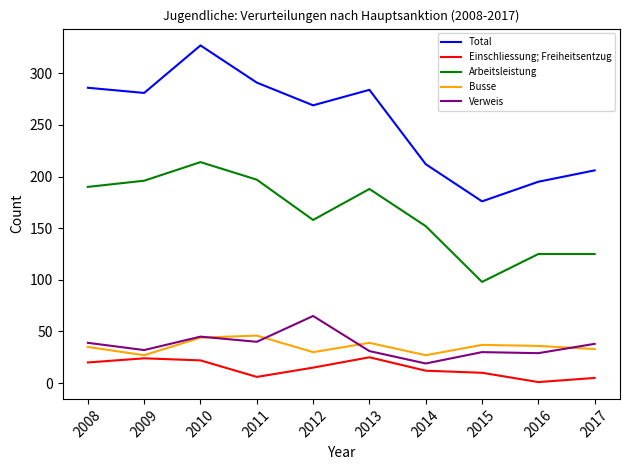

Which label corresponds to the largest value in the chart?

2010